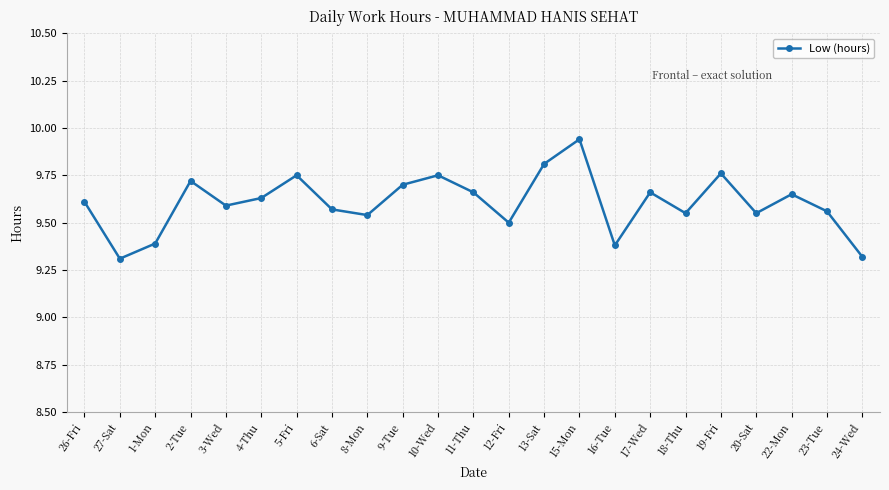

How many interior local peaks (higher than both neighbors) does the data have?

7